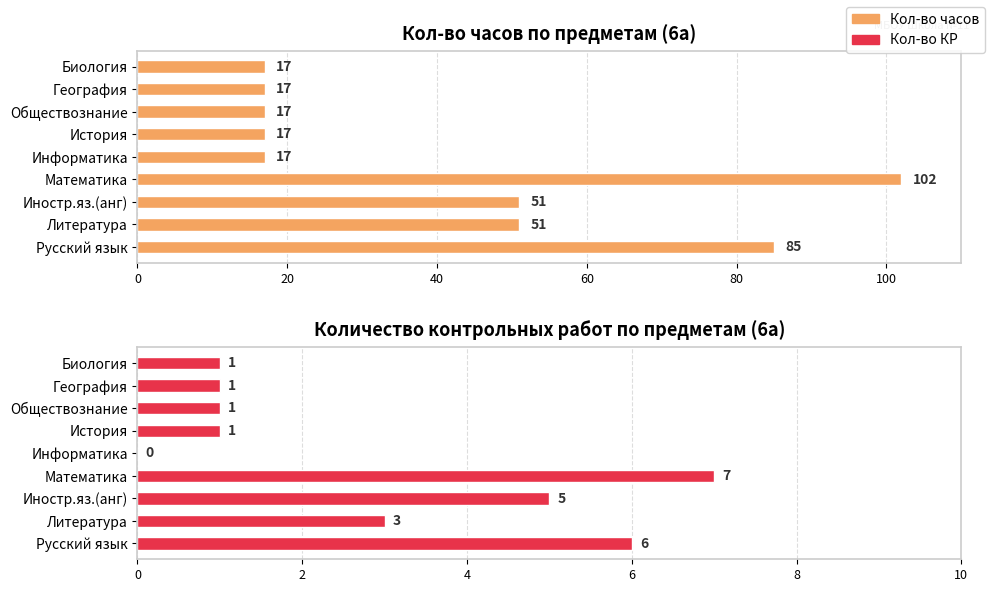

At how many categories does at least one series exceed 56?

2